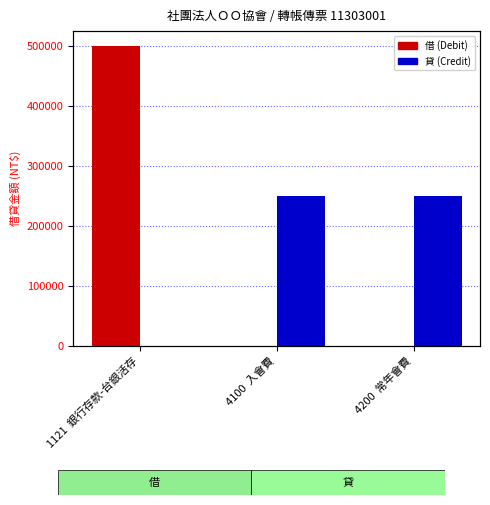

Is it true that 借 (Debit) equals 0 at 4200  常年會費?

True